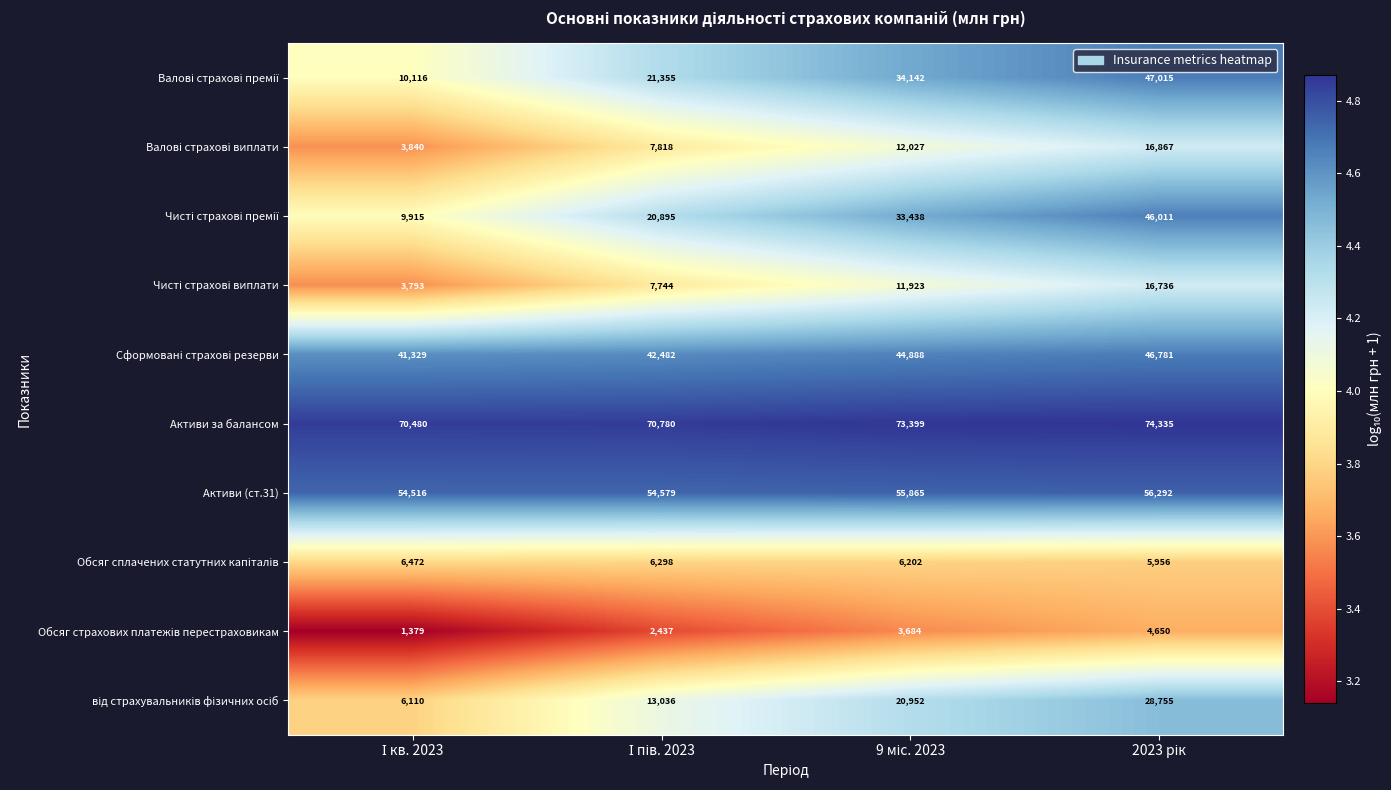

What is the minimum value shown in the chart?

1379